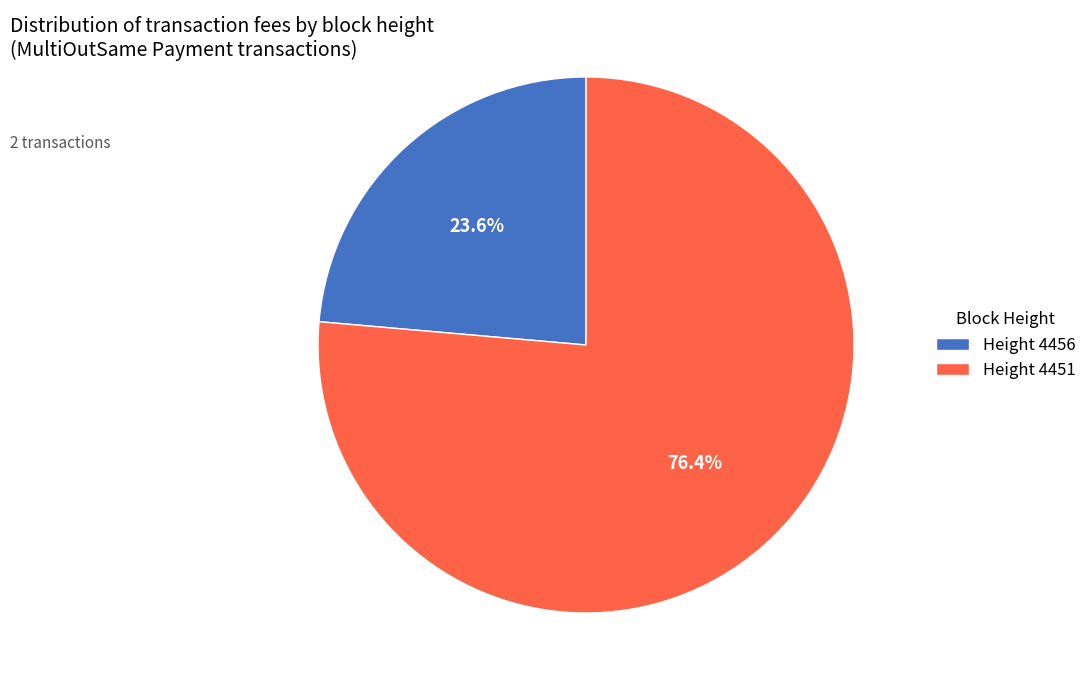

Which slice represents more than half of the pie?

Height 4451